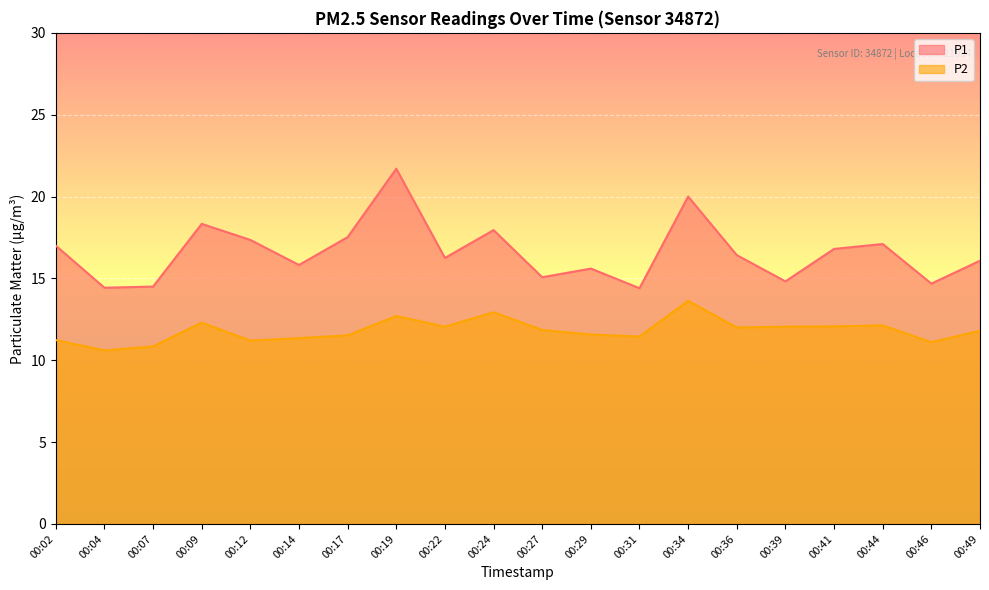

Is the value of P1 at 00:41 greater than the value of P2 at 00:22?

Yes